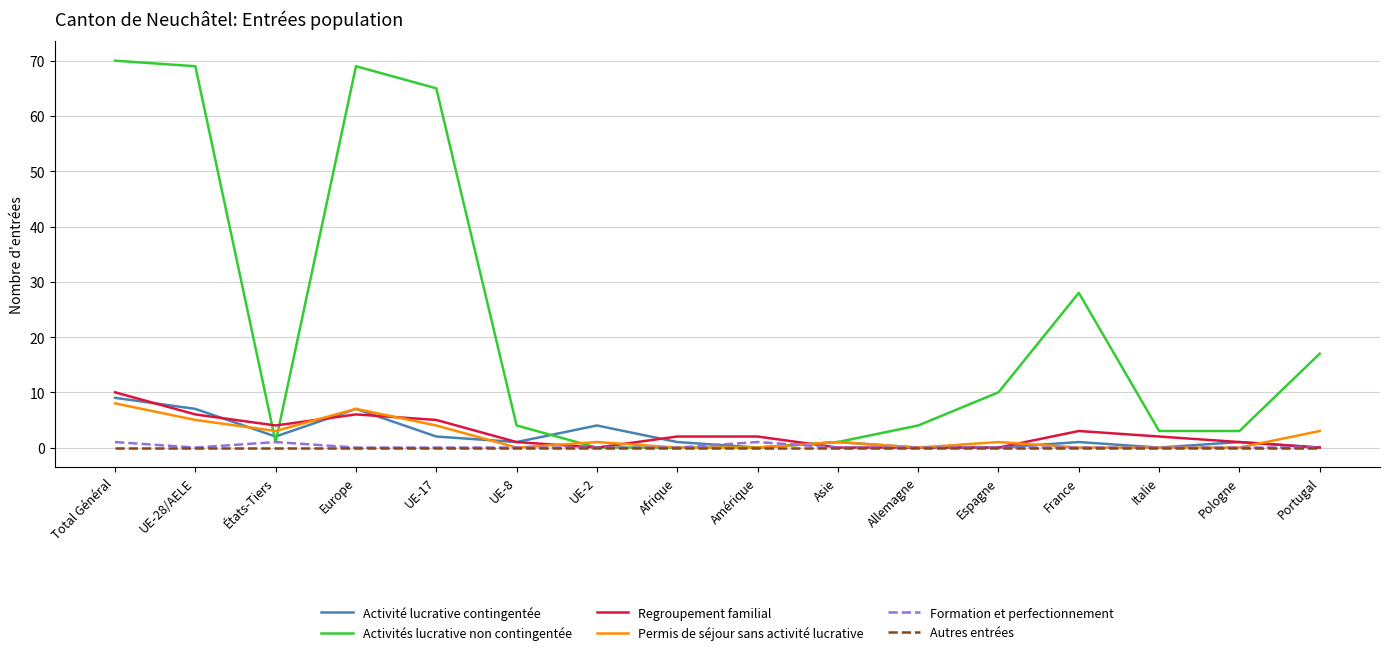

What position from the left is Italie?

14